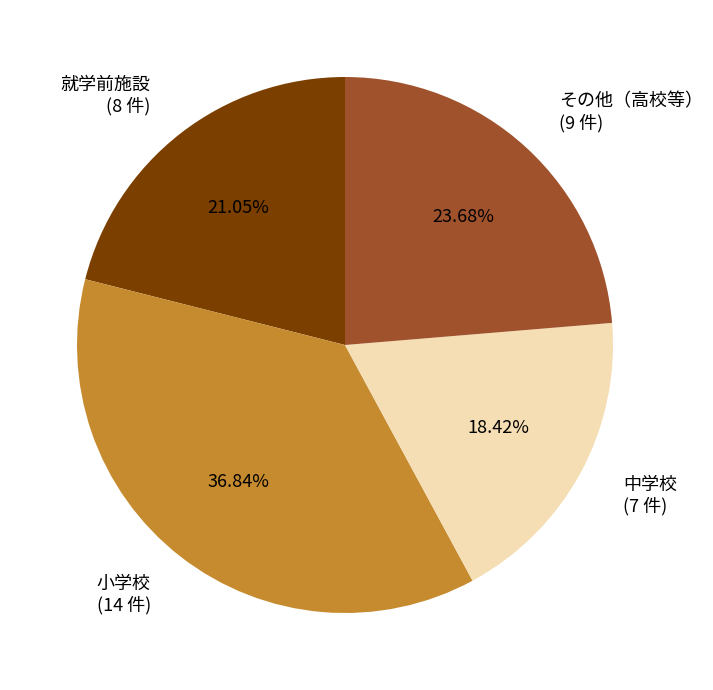

What percentage is NOT represented by 小学校?

63.2%